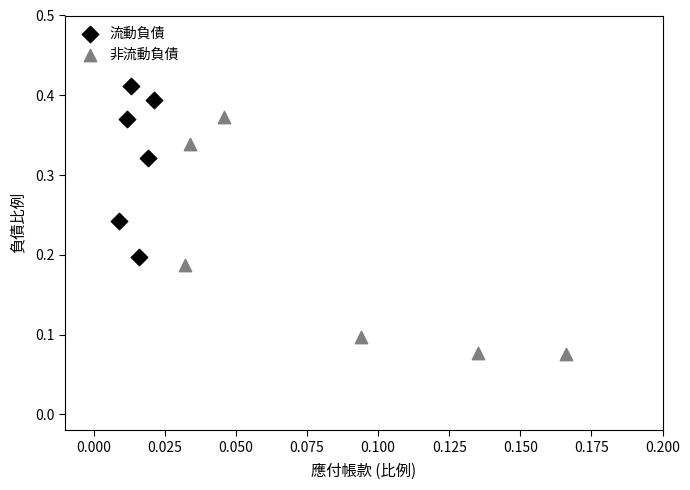

What are all the series names shown in the legend?

流動負債, 非流動負債